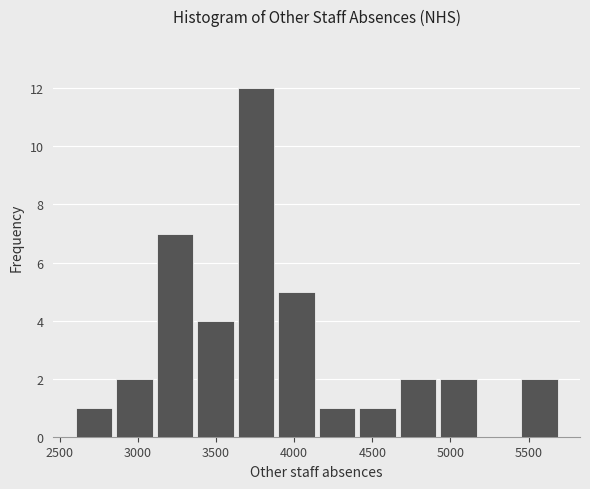

Reading left to right, transcribe this chart: for each bar, give the range it covers on the x-axis and its height. Neither the bar edges nor the heights are printed on the chart, so give them approximately, as read against the axes.

2600 to 2850: 1
2850 to 3100: 2
3100 to 3350: 7
3350 to 3650: 4
3650 to 3900: 12
3900 to 4150: 5
4150 to 4400: 1
4400 to 4650: 1
4650 to 4900: 2
4900 to 5200: 2
5200 to 5450: 0
5450 to 5700: 2